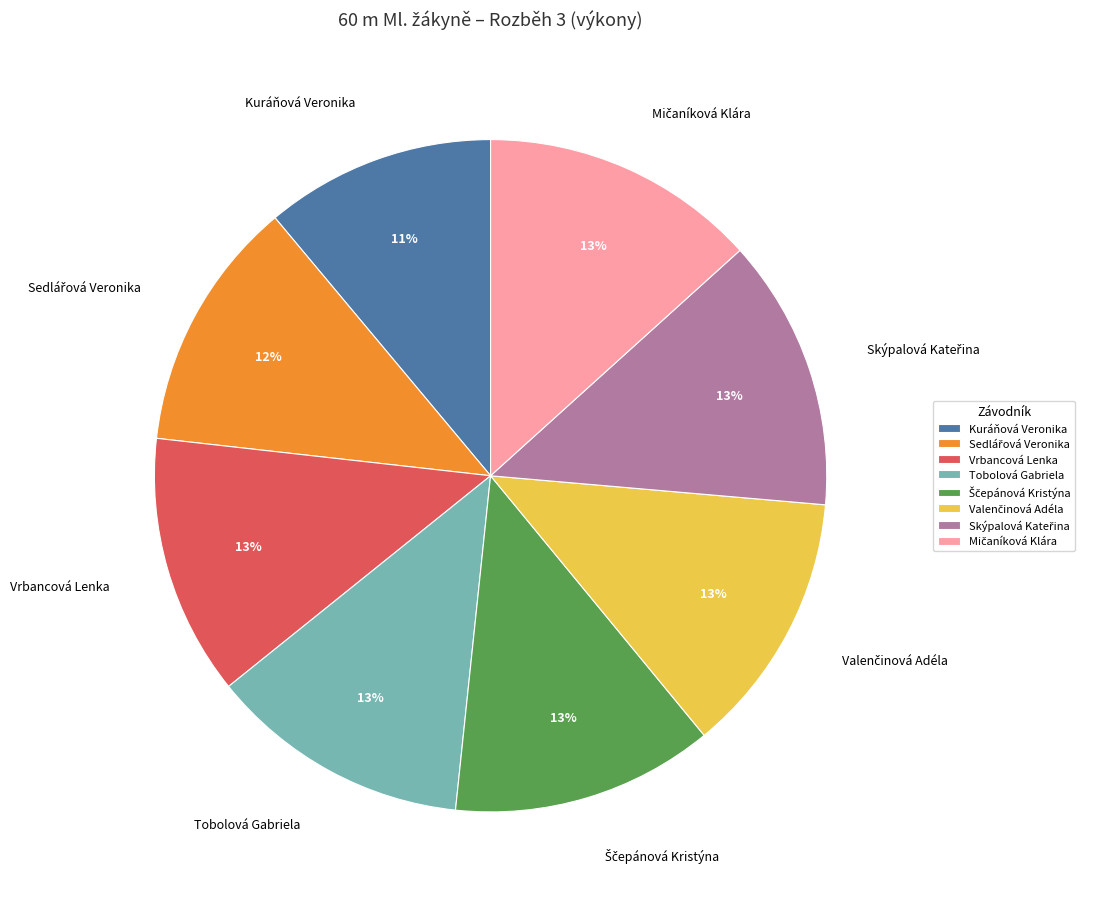

To the nearest percent, what portion does Kuráňová Veronika represent?

11%